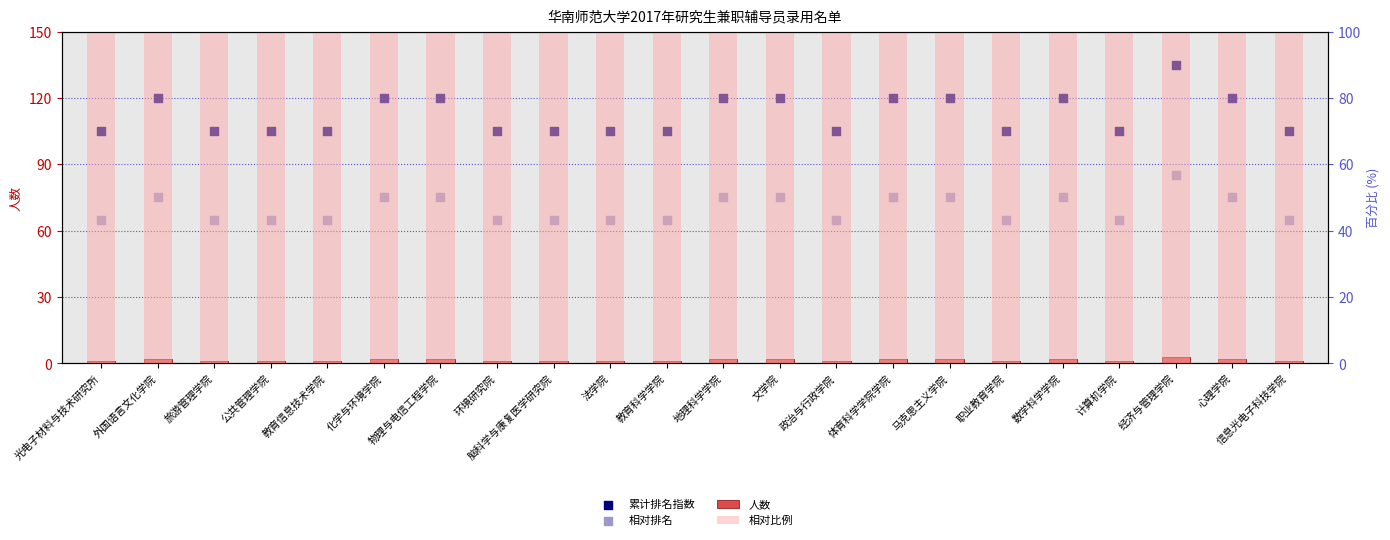

Which series contains the lowest Y value?

人数